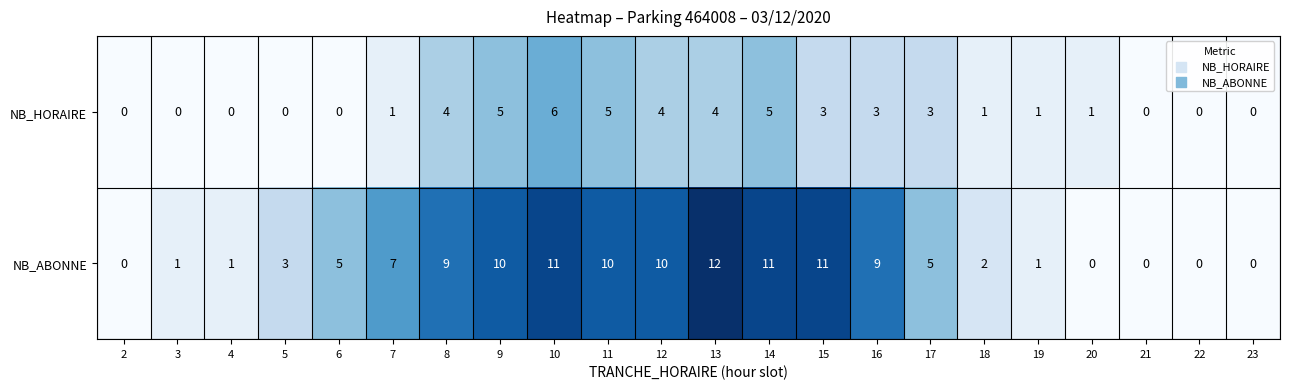

What is the difference between the highest and lowest values at 16?

6